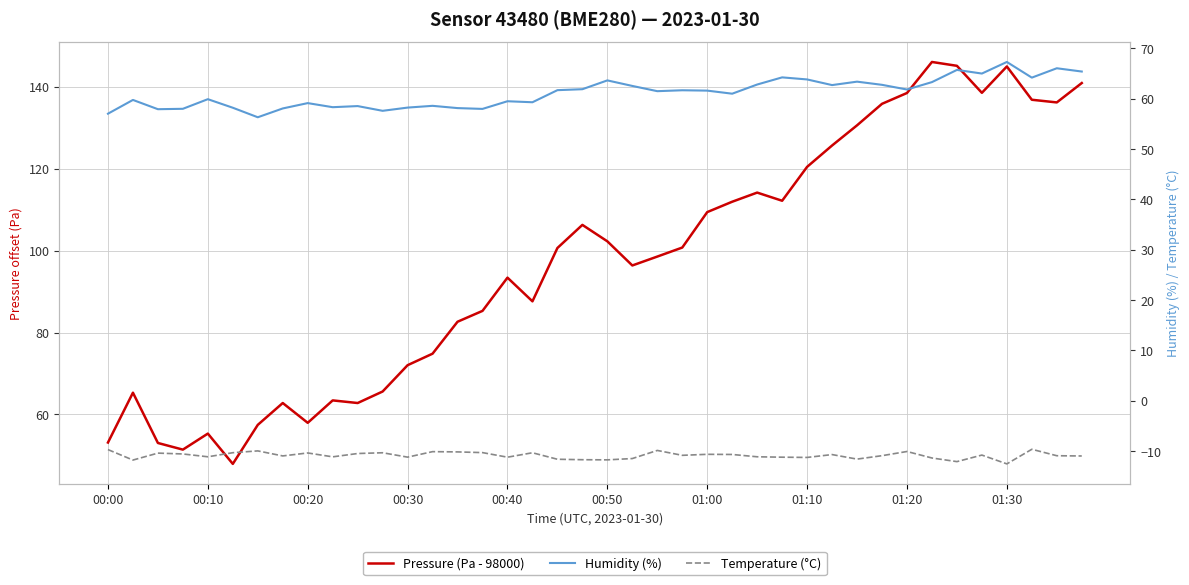

What are all the series names shown in the legend?

Pressure (Pa - 98000), Humidity (%), Temperature (°C)